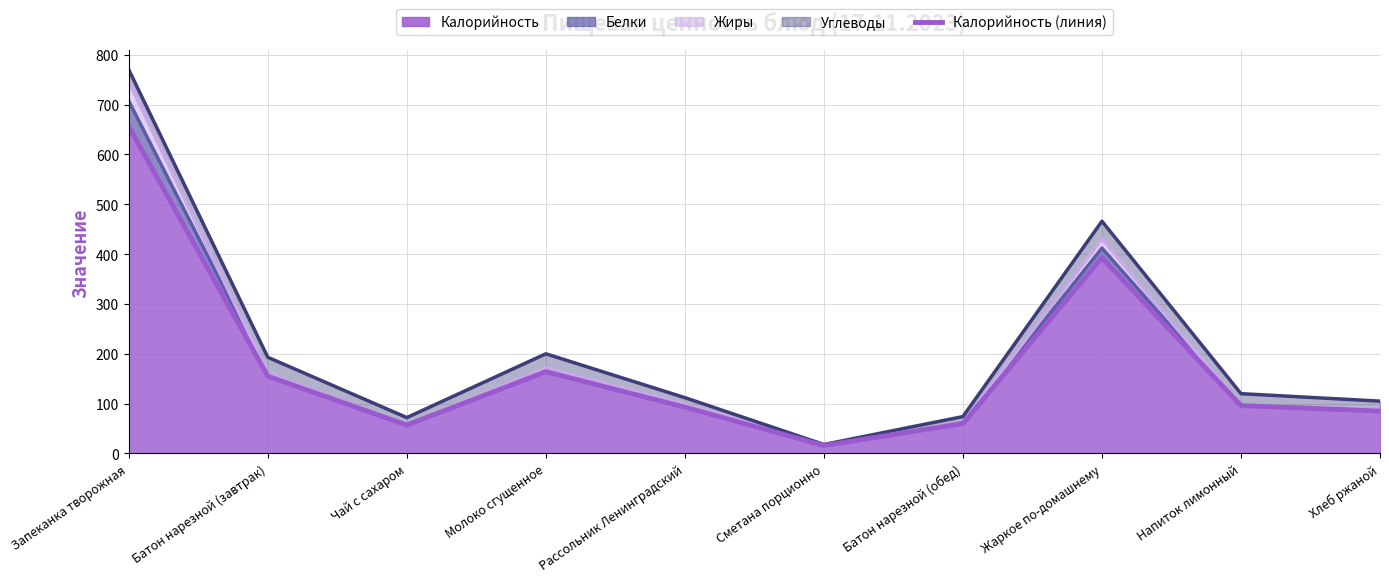

The chart shows a value of 656 at Запеканка творожная. True or false?

True